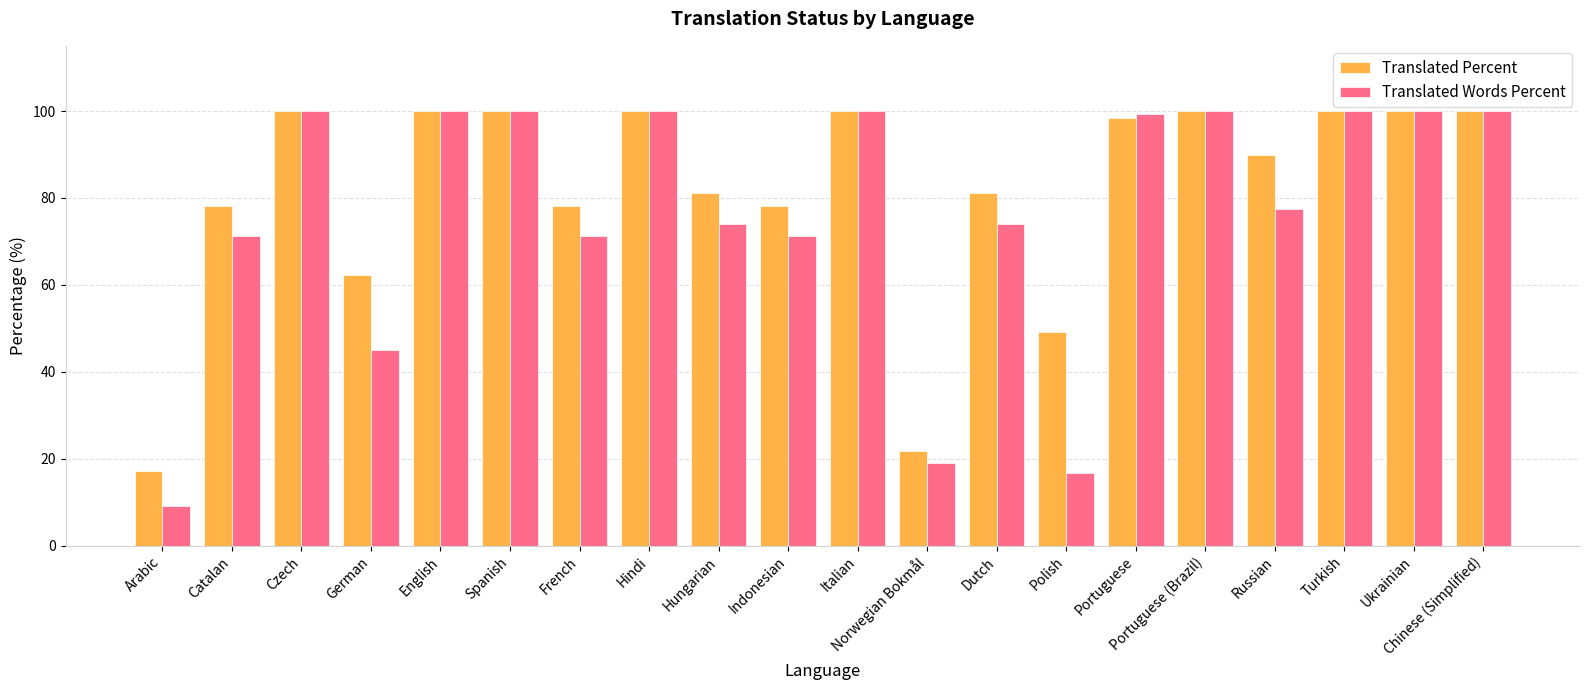

At how many categories does at least one series exceed 9?

20